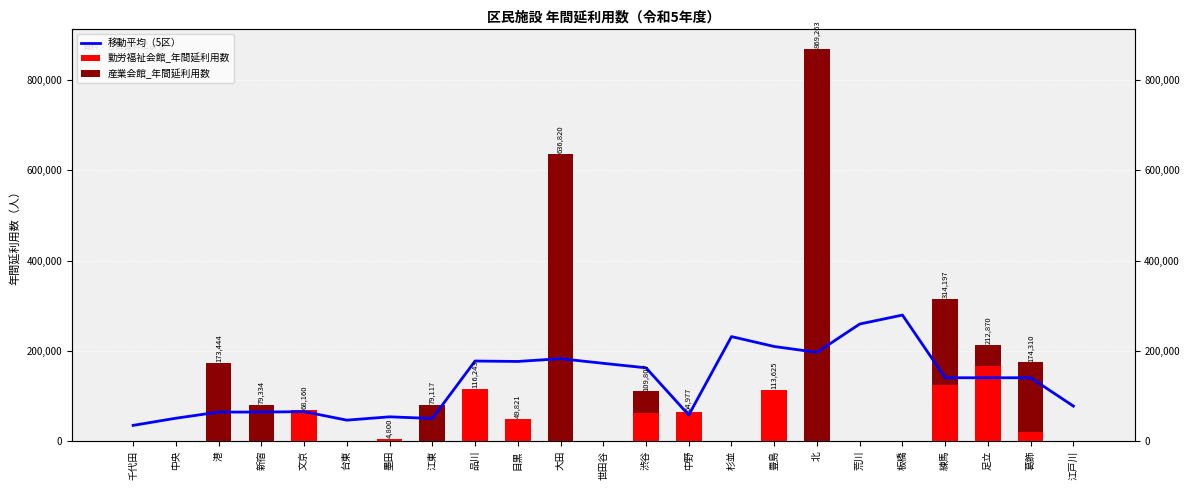

Which category has the lowest value in the 移動平均（5区） series?

千代田